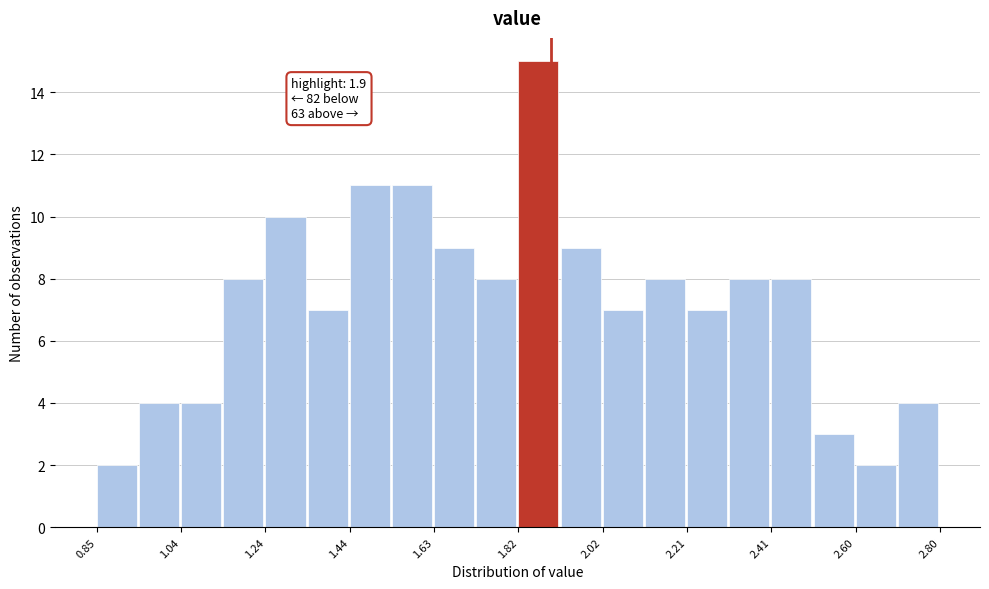

Over which range of the x-axis is the bar tallest?

1.82 to 1.92